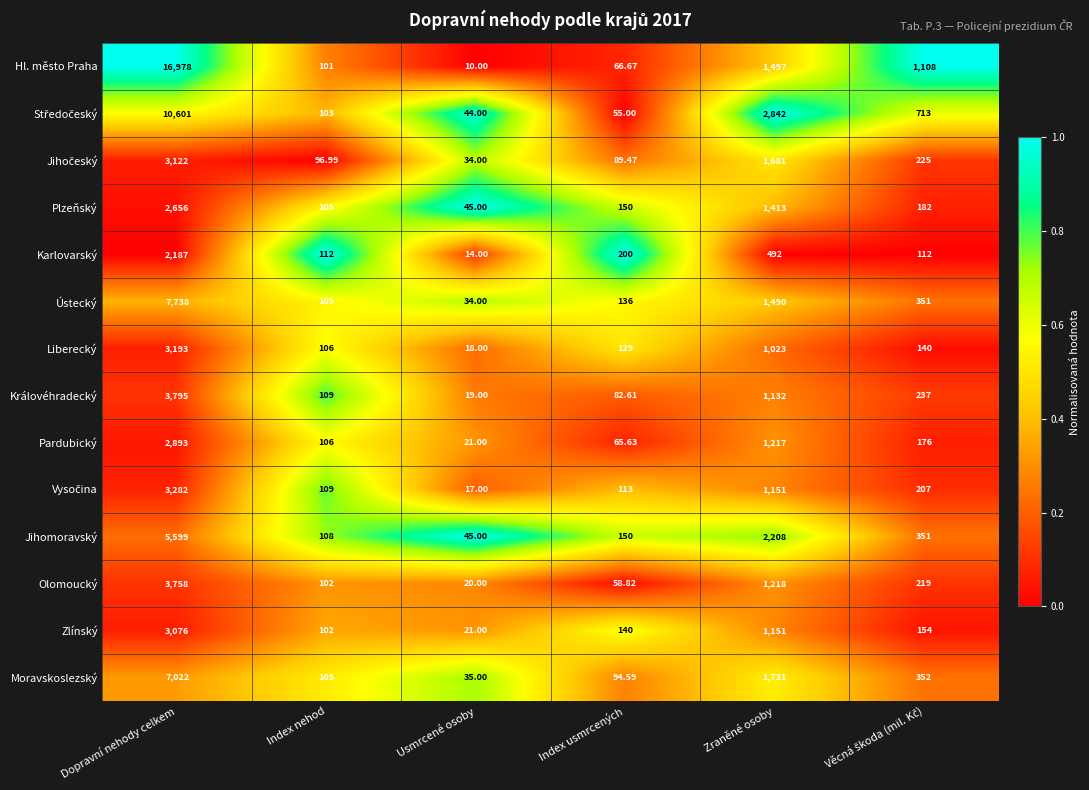

At which category is the sum across all series the highest?

Dopravní nehody celkem